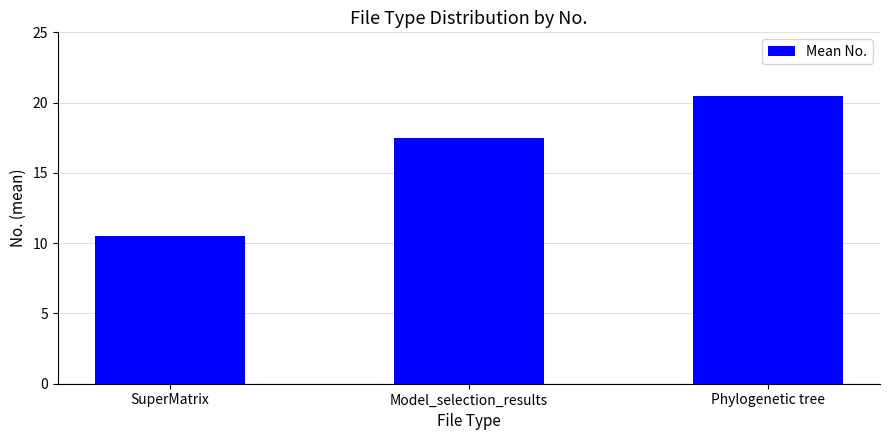

What is the change in value from Model_selection_results to Phylogenetic tree?

+3.0